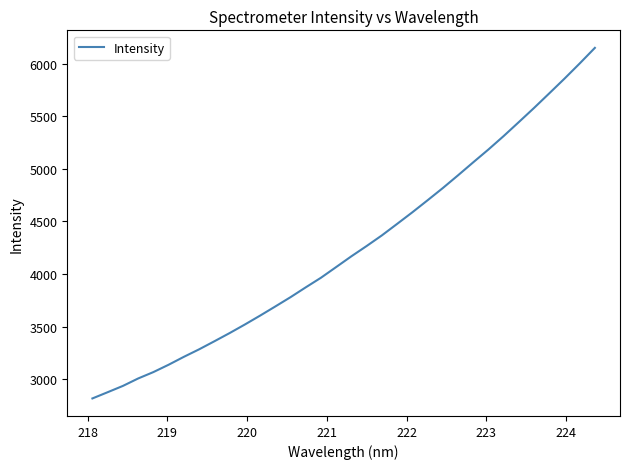

What is the greatest value displayed?

6150.0